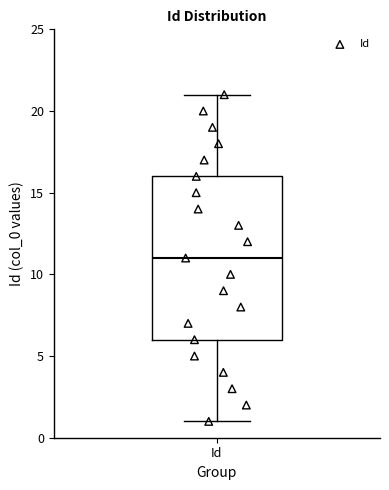

Where does the lower whisker of the box for Id end on the y-axis? The values are not printed on the chart, so give them approximately, as read against the axis.

1